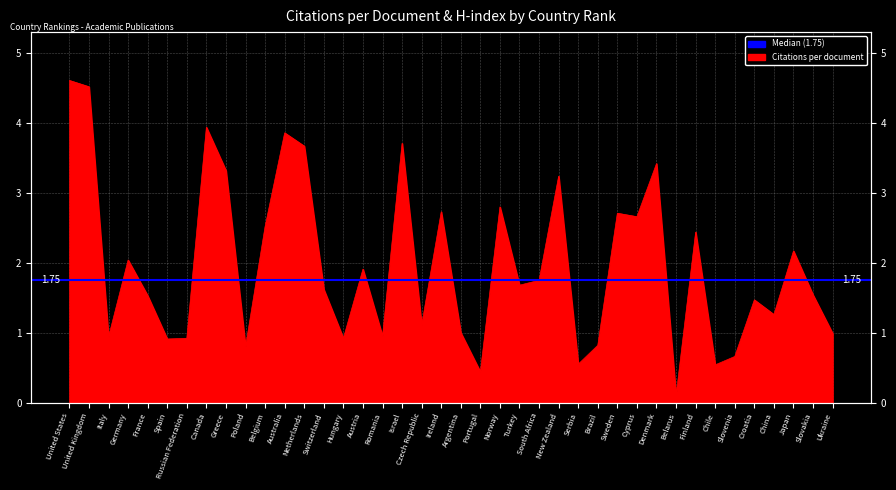

True or false: the data has more than 1 interior local peaks.

True